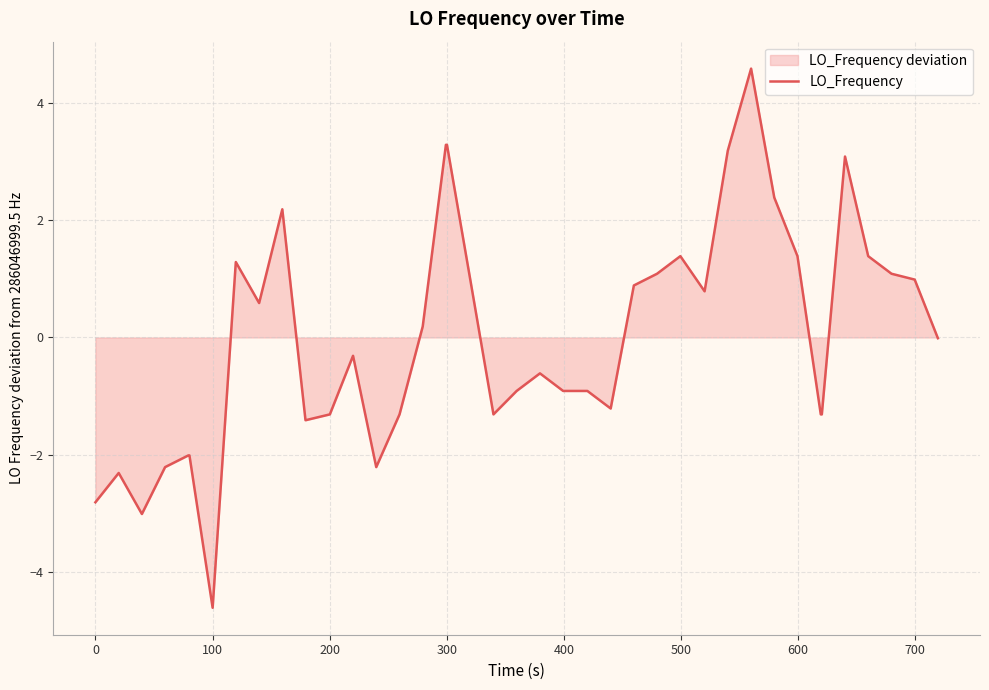

What is the minimum value shown in the chart?

-4.6